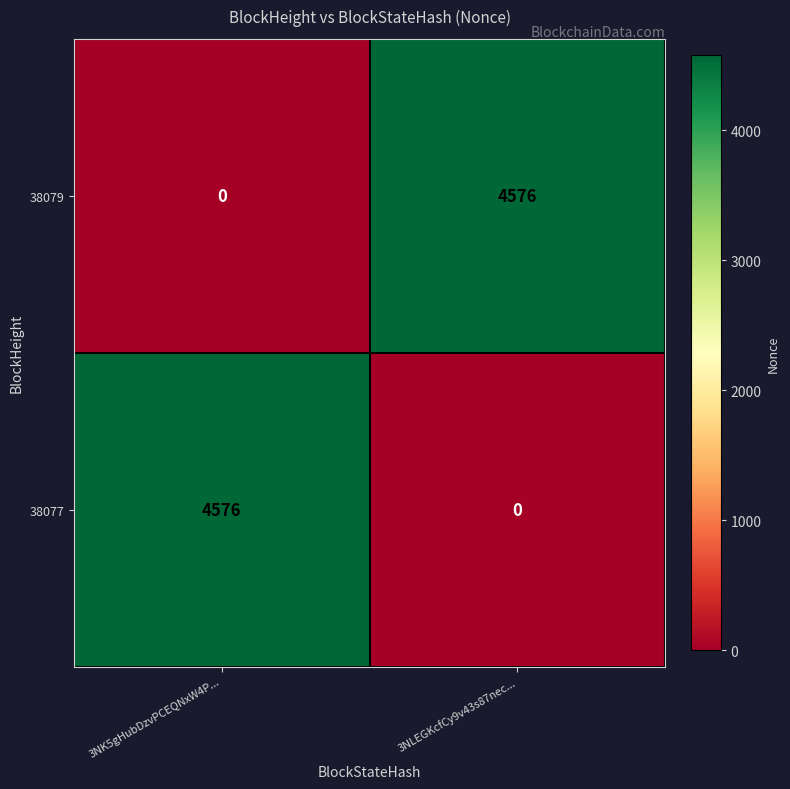

How many values in the 38077 series are below 4576?

1